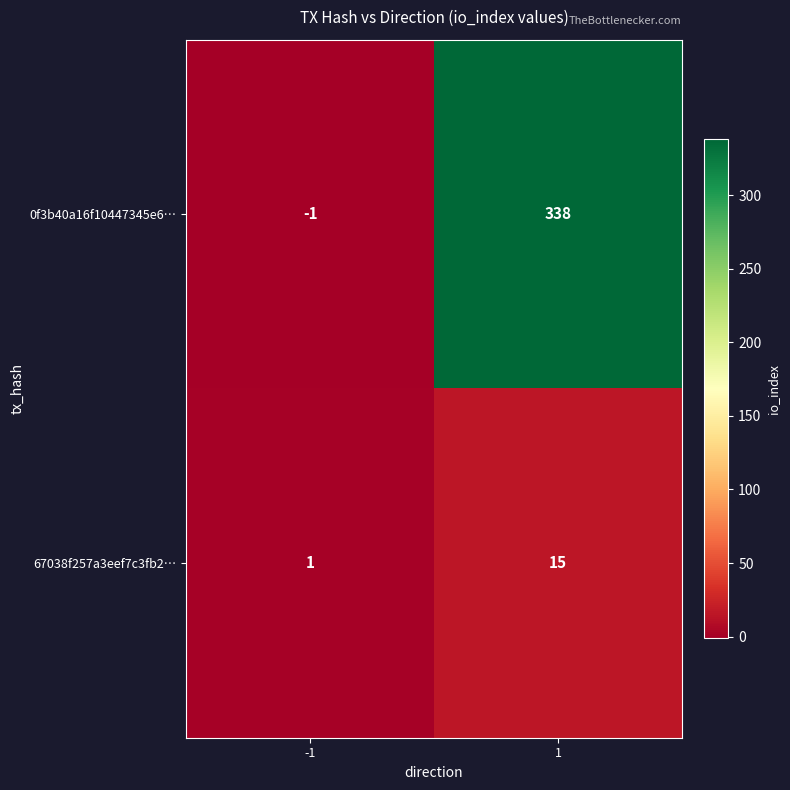

Which series has the largest total across all categories?

0f3b40a16f10447345e6…